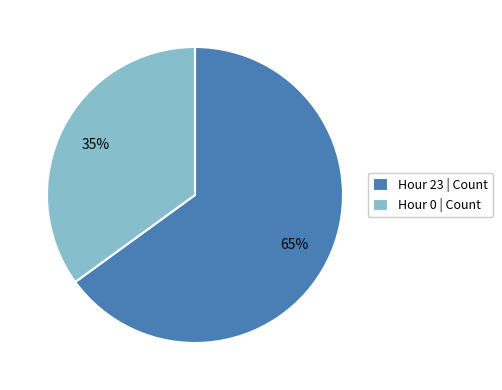

To the nearest percent, what portion does Hour 23 represent?

65%